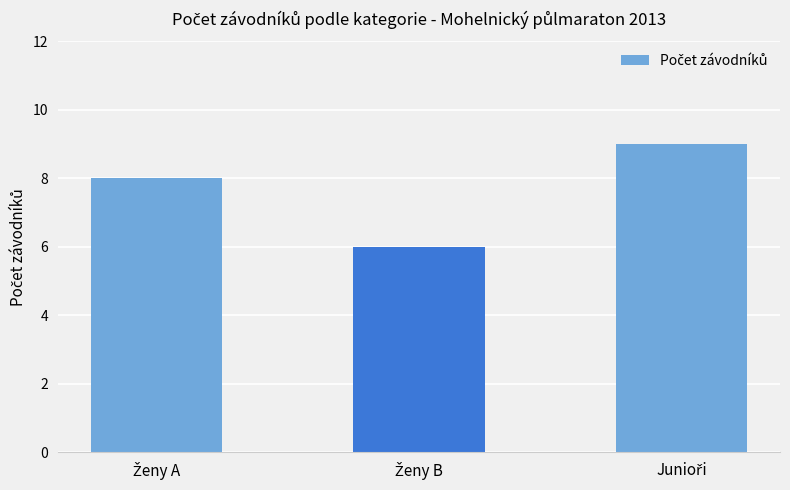

What is the smallest value displayed?

6